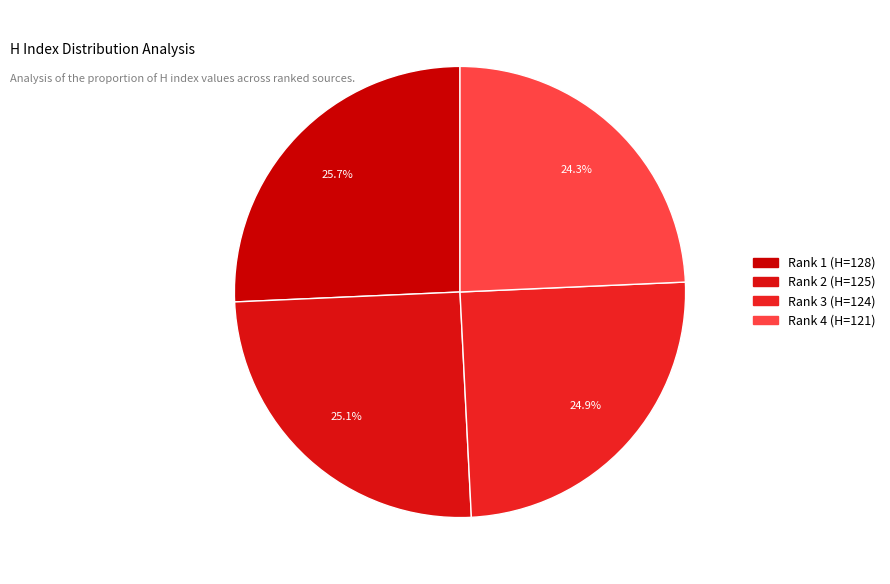

To the nearest percent, what is the combined percentage of Rank 3 (H=124) and Rank 2 (H=125)?

50%